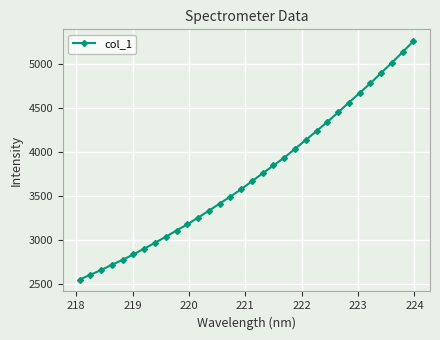

What is the average value?

3722.4